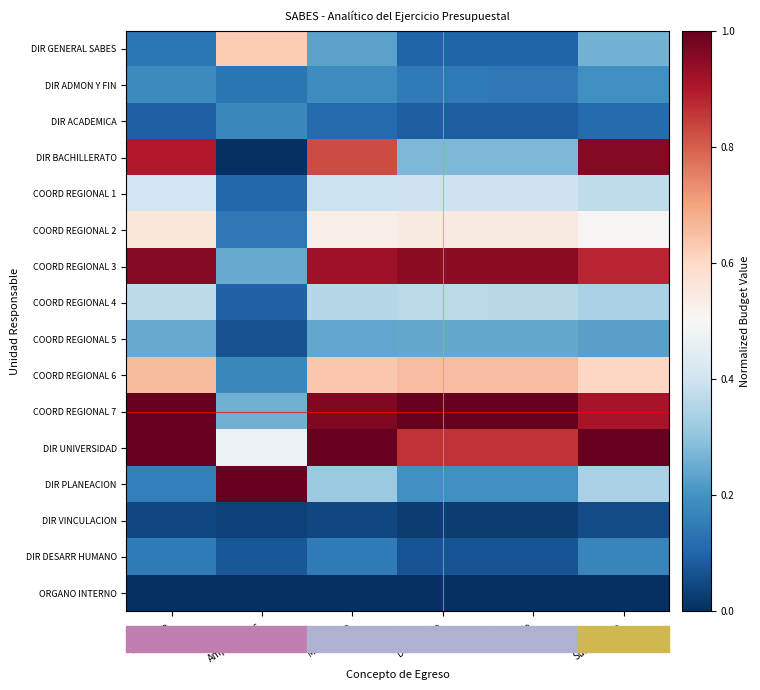

How many data points does each series have?

6